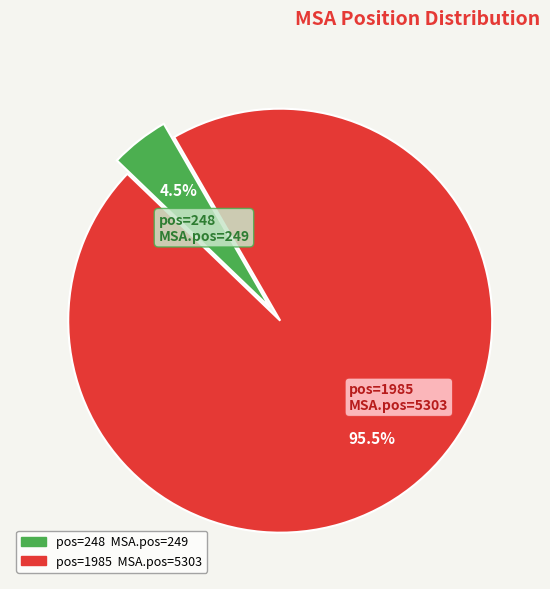

Which category accounts for the majority?

pos=1985